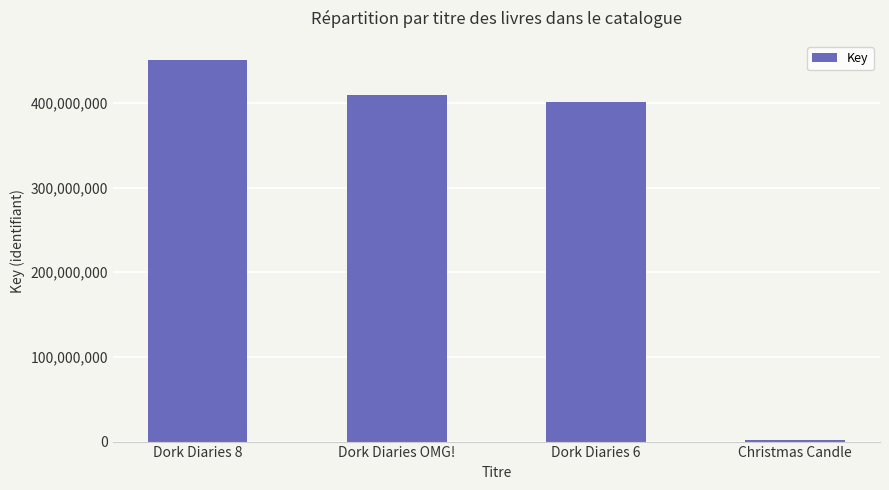

How many distinct data groups are displayed?

1